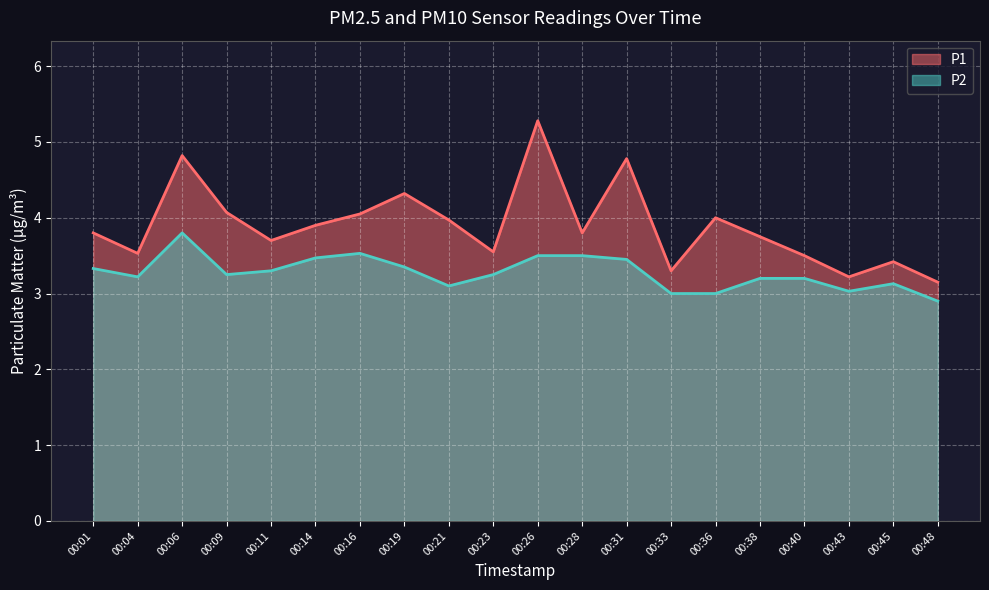

In P2, how many points are higher than both neighbors (excluding endpoints)?

3